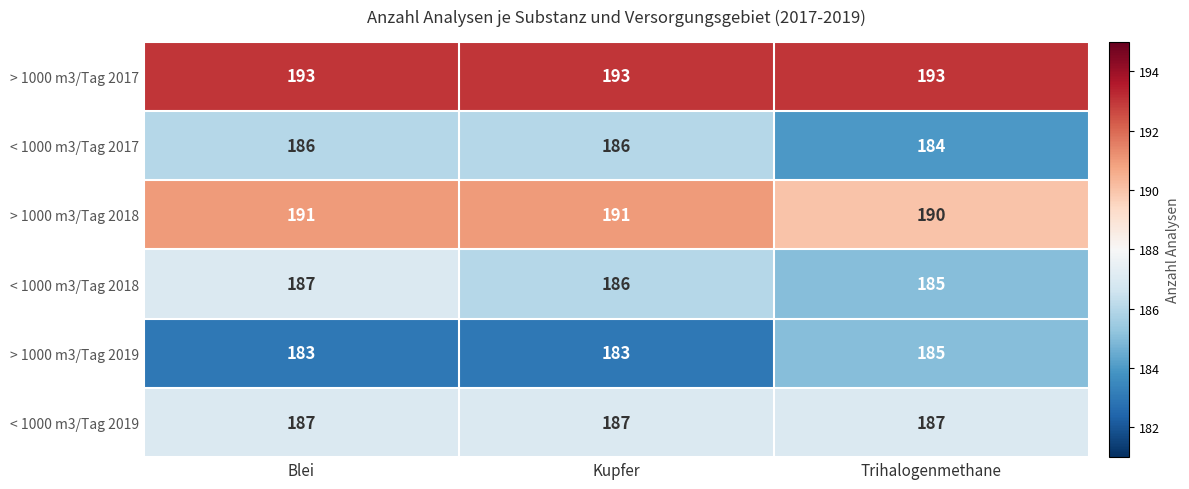

What is the total value across all series at Trihalogenmethane?

1124